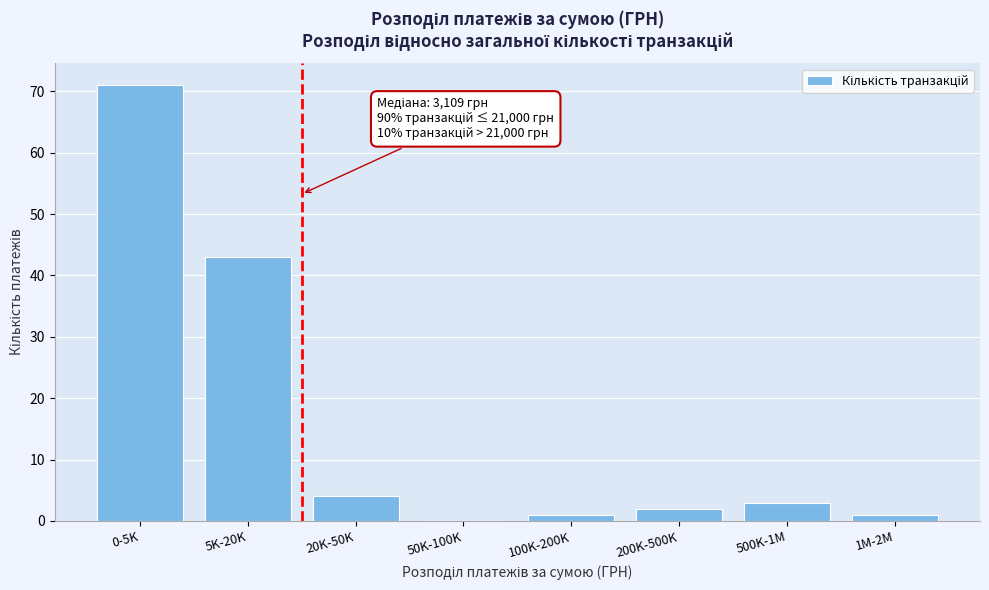

Reading left to right, list all the values displayed in this chart.

0-5K=71	5K-20K=43	20K-50K=4	50K-100K=0	100K-200K=1	200K-500K=2	500K-1M=3	1M-2M=1